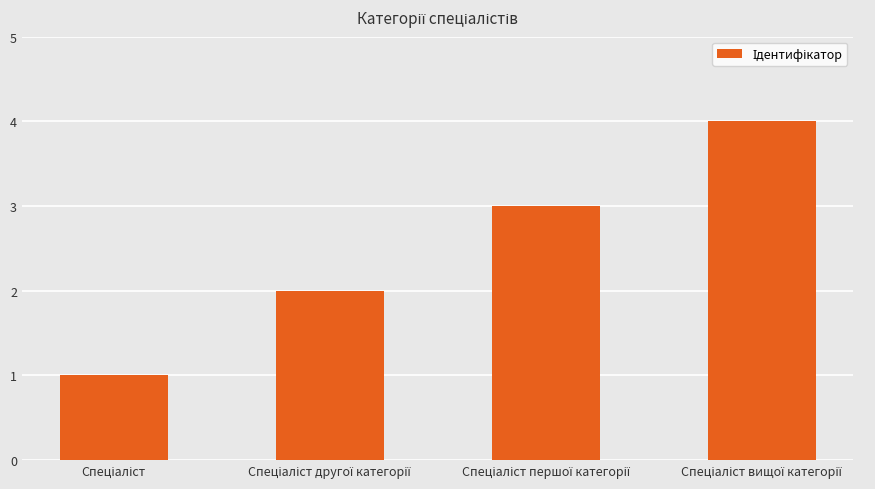

What is the sum of all values?

10